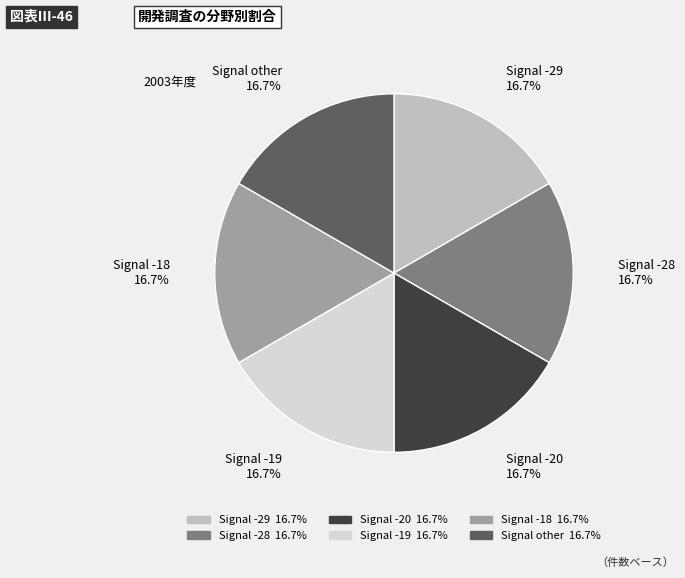

Does any single category account for the majority?

No